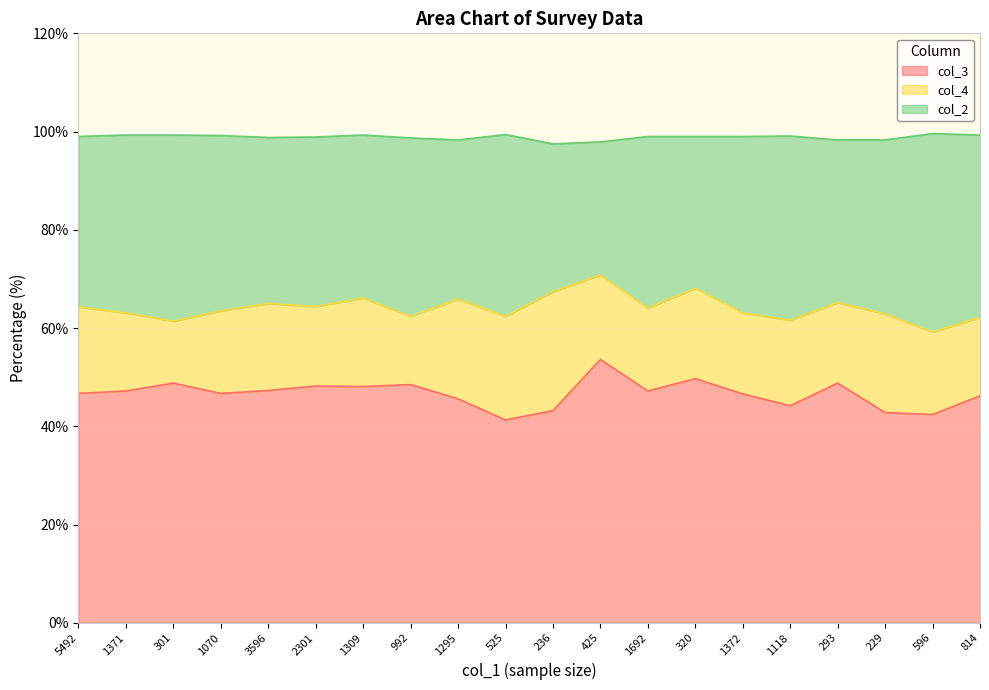

What is the total value across all series at 1371?

99.3